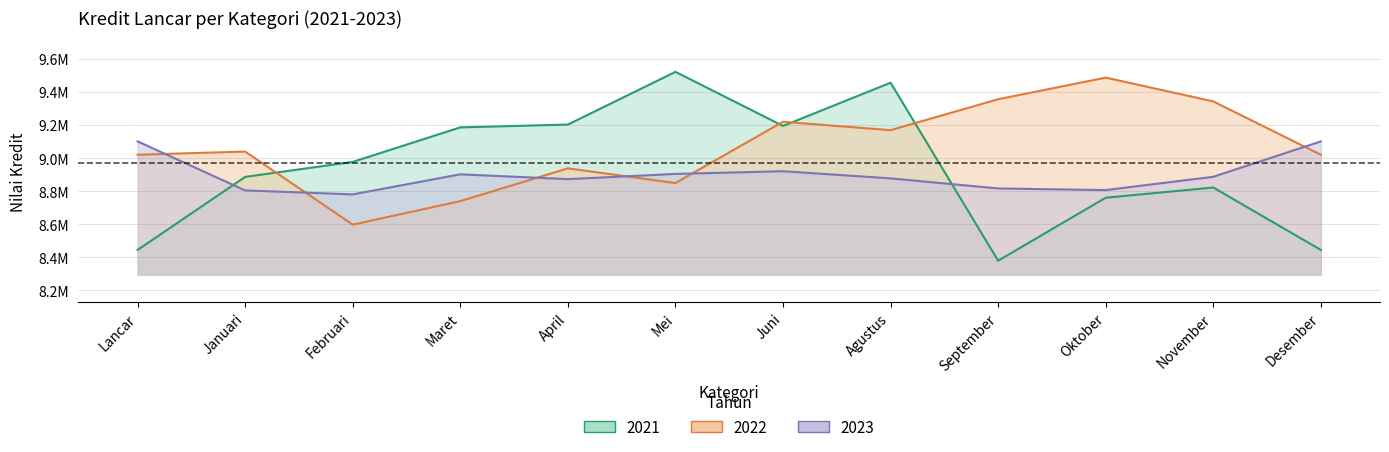

How many lines are shown in the chart?

3